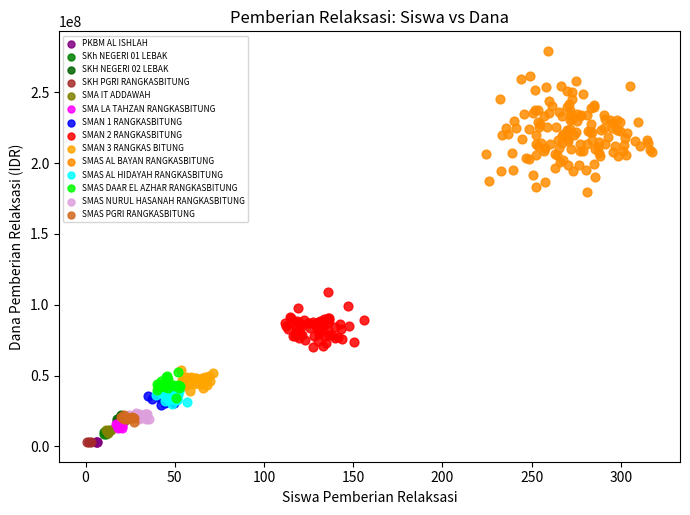

Which series contains the highest Y value?

SMAS AL BAYAN RANGKASBITUNG